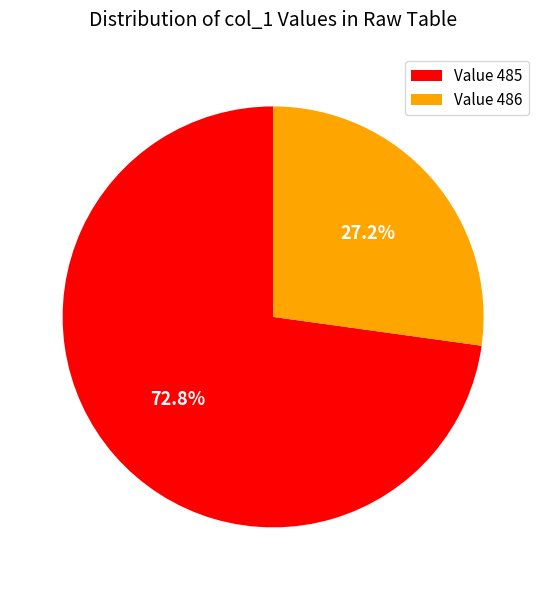

Does Value 486 account for over 50% of the chart?

No